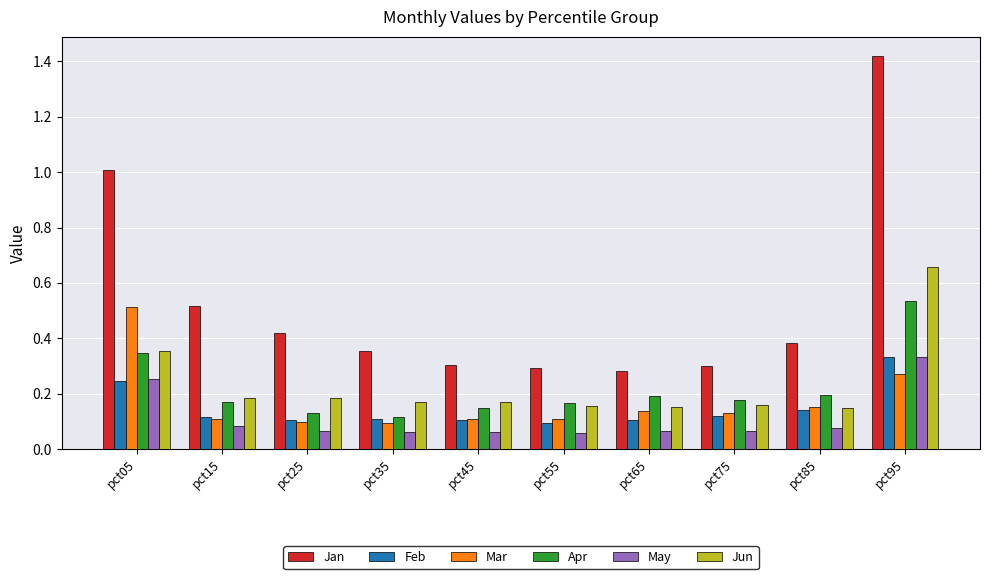

At which category is the sum across all series the highest?

pct95